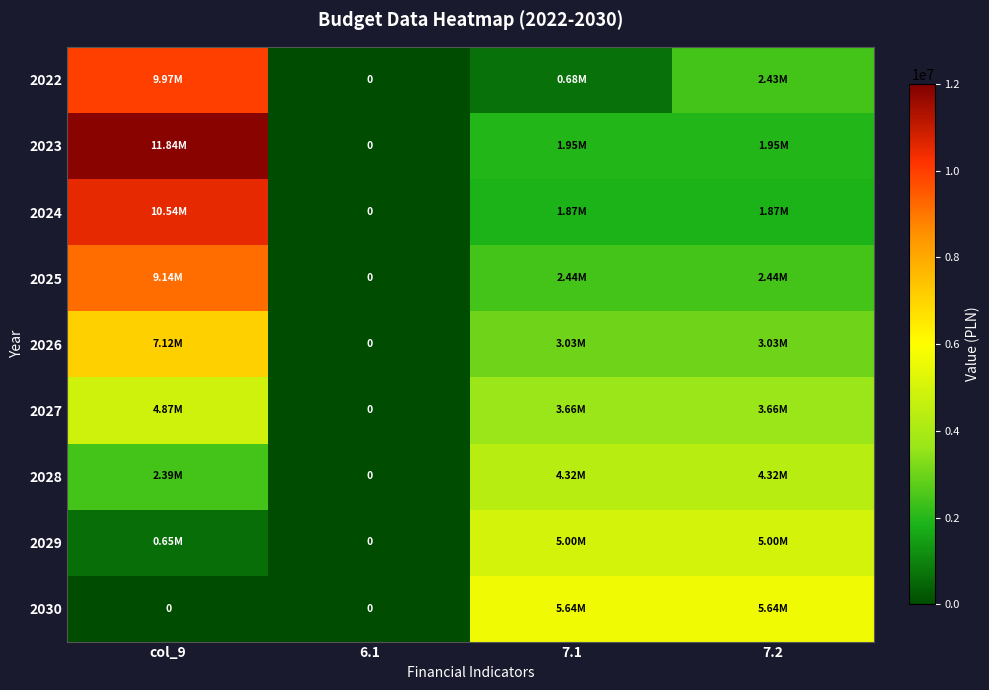

Where is 2025 nearest to the value 4570978?

7.1